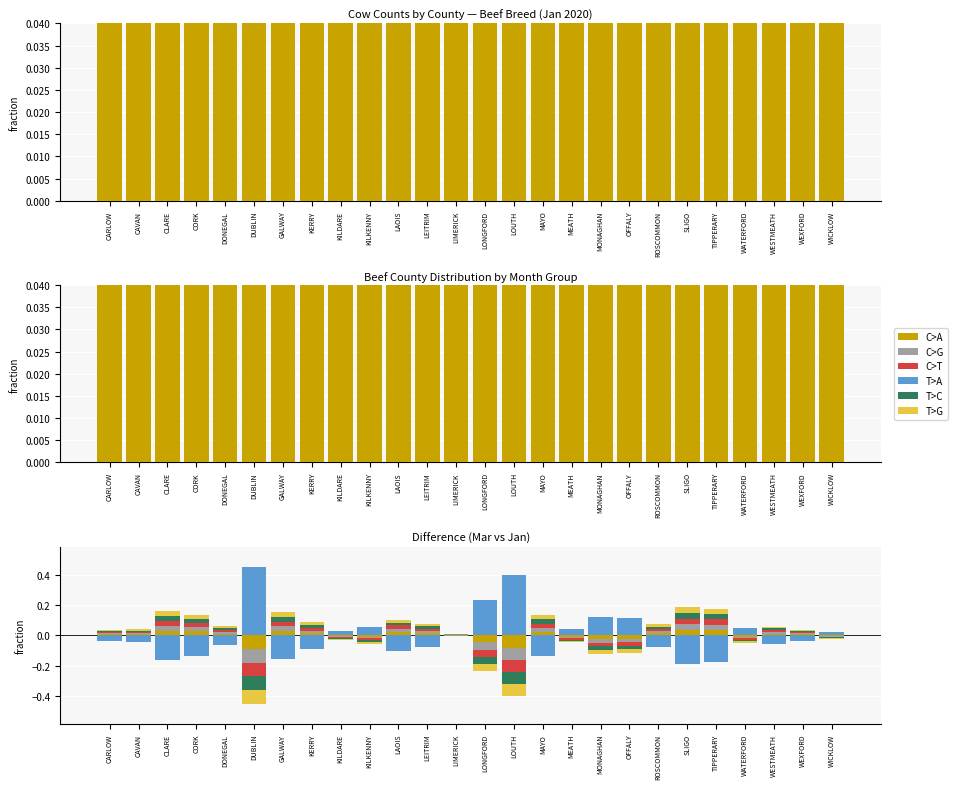

How many groups of bars are there?

26